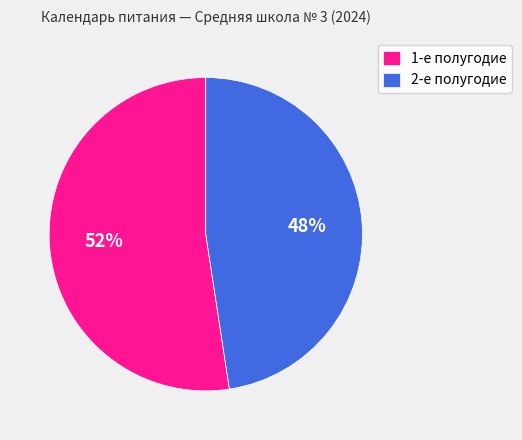

Rank the categories by value from highest to lowest.

1-е полугодие, 2-е полугодие